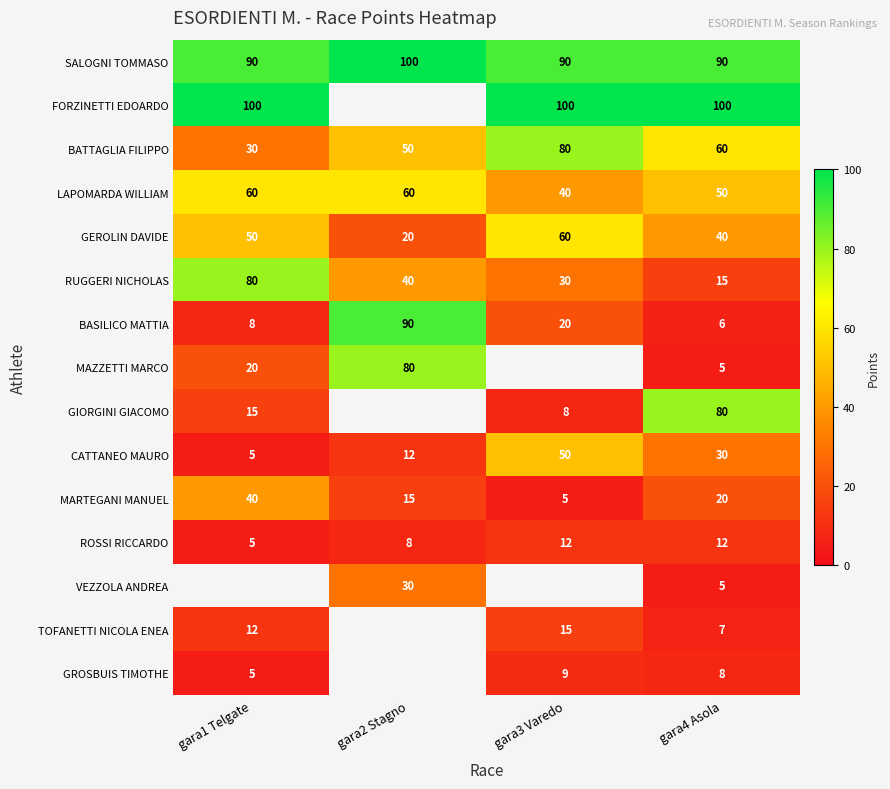

What is the maximum value shown in the chart?

100.0